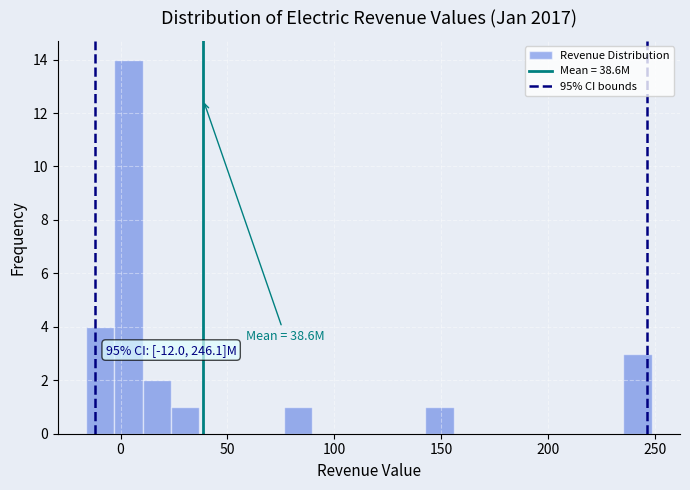

Around what value on the x-axis is the tallest bar? Give the approximate position of its centre, as read against the axis.

5